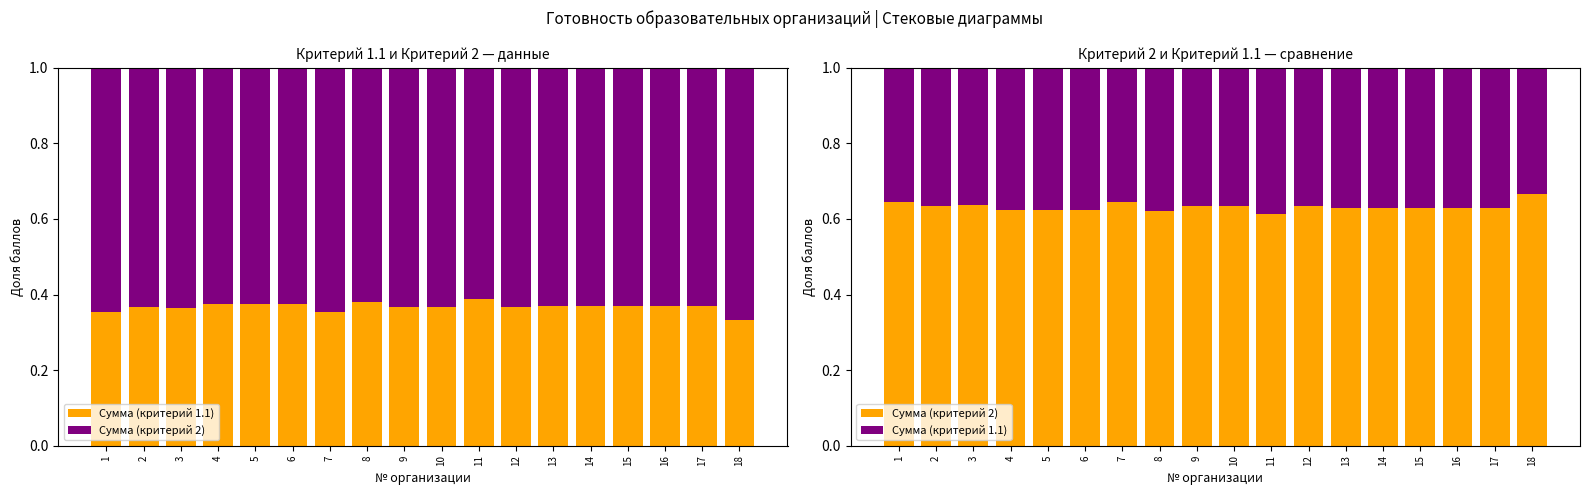

What is the total value across all series at 5?

1.0